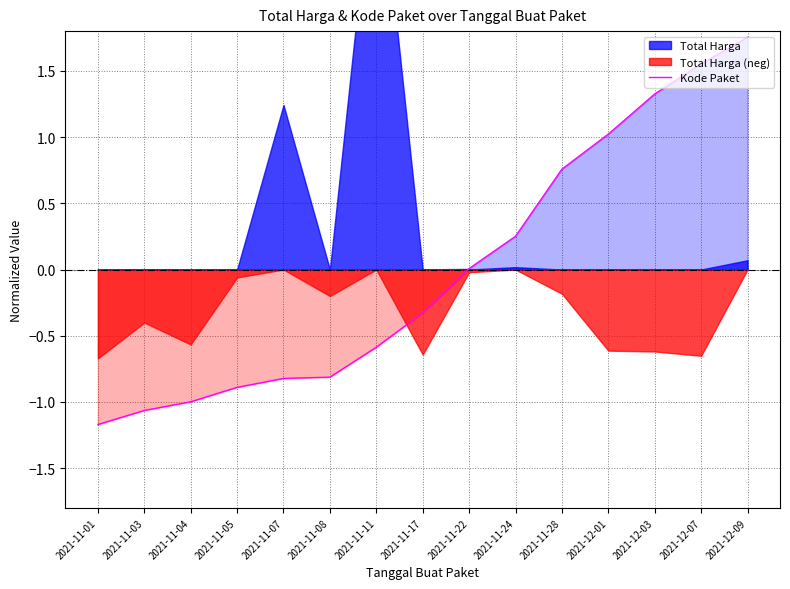

What is the label of the 13th point from the right?

2021-11-04